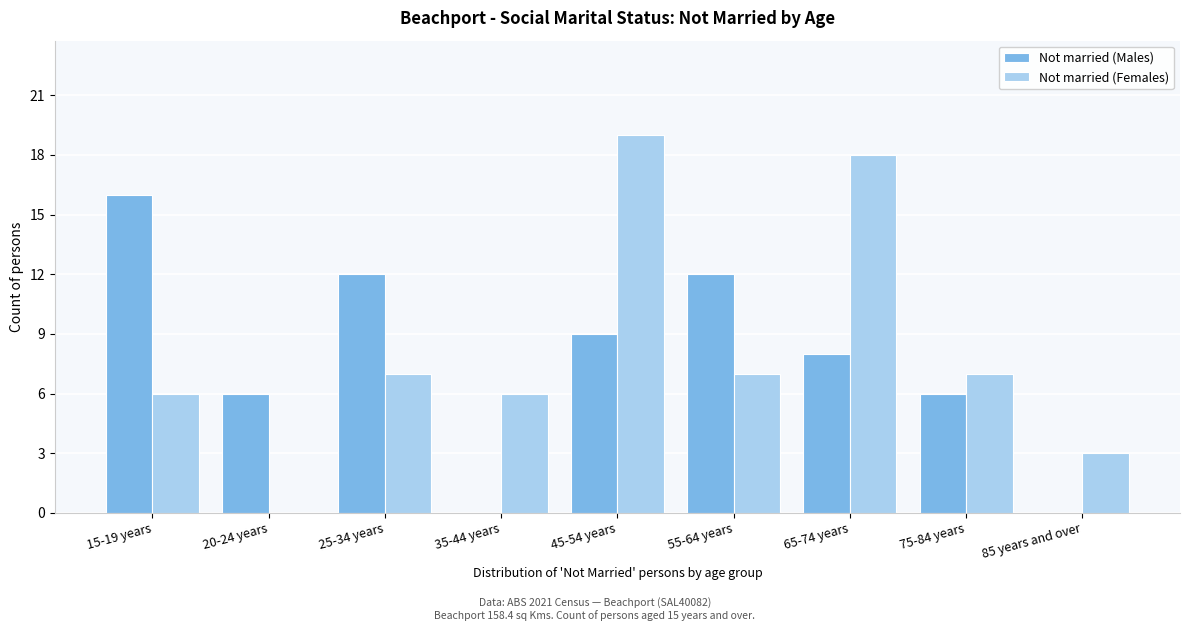

Reading right to left, what are all the values shown in this chart?

Not married (Males): 85 years and over=0	75-84 years=6	65-74 years=8	55-64 years=12	45-54 years=9	35-44 years=0	25-34 years=12	20-24 years=6	15-19 years=16
Not married (Females): 85 years and over=3	75-84 years=7	65-74 years=18	55-64 years=7	45-54 years=19	35-44 years=6	25-34 years=7	20-24 years=0	15-19 years=6